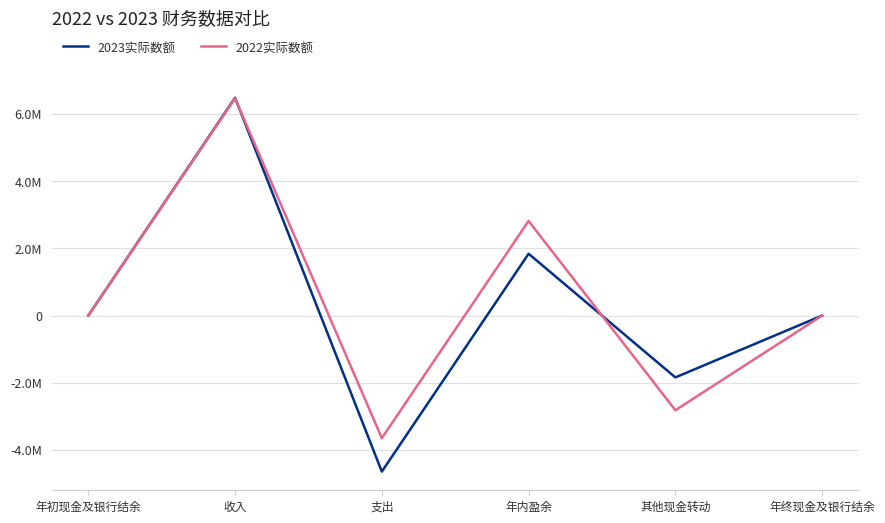

At 支出, list the series in order from smallest to largest.

2023实际数额, 2022实际数额